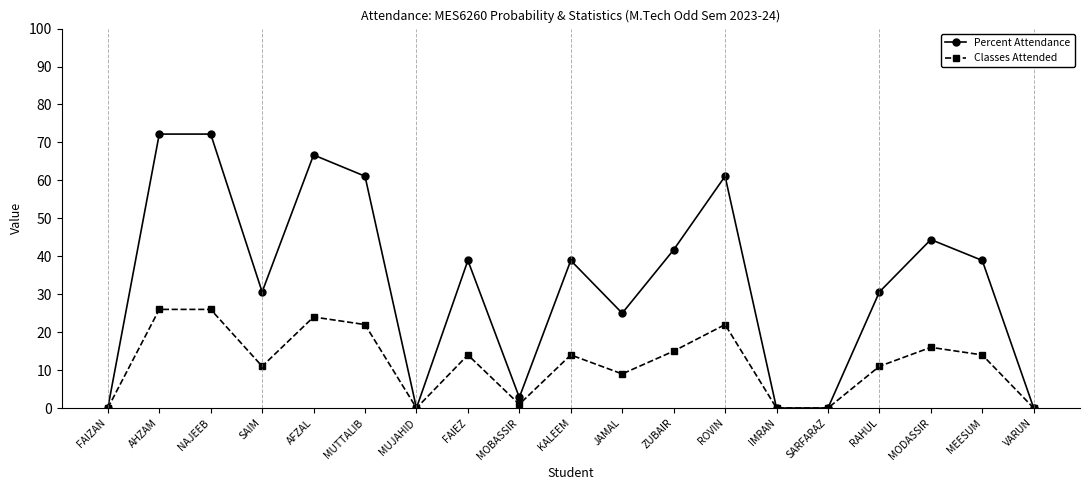

True or false: Percent Attendance has a value of 72.2 at AHZAM.

True